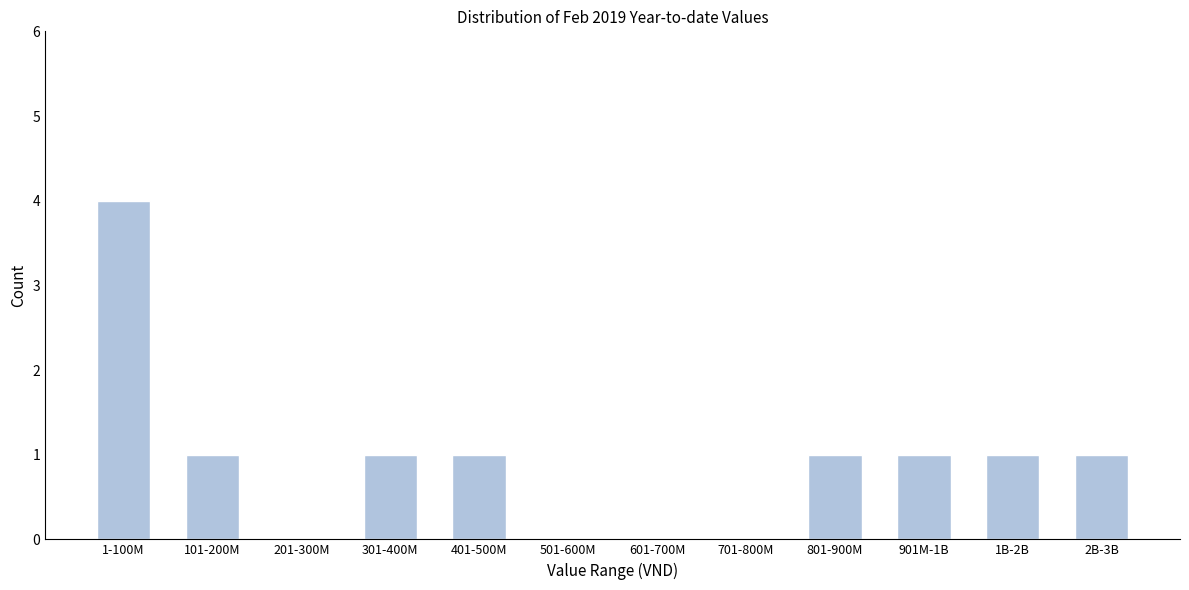

Reading right to left, extract all data points from this chart.

2B-3B=1	1B-2B=1	901M-1B=1	801-900M=1	701-800M=0	601-700M=0	501-600M=0	401-500M=1	301-400M=1	201-300M=0	101-200M=1	1-100M=4